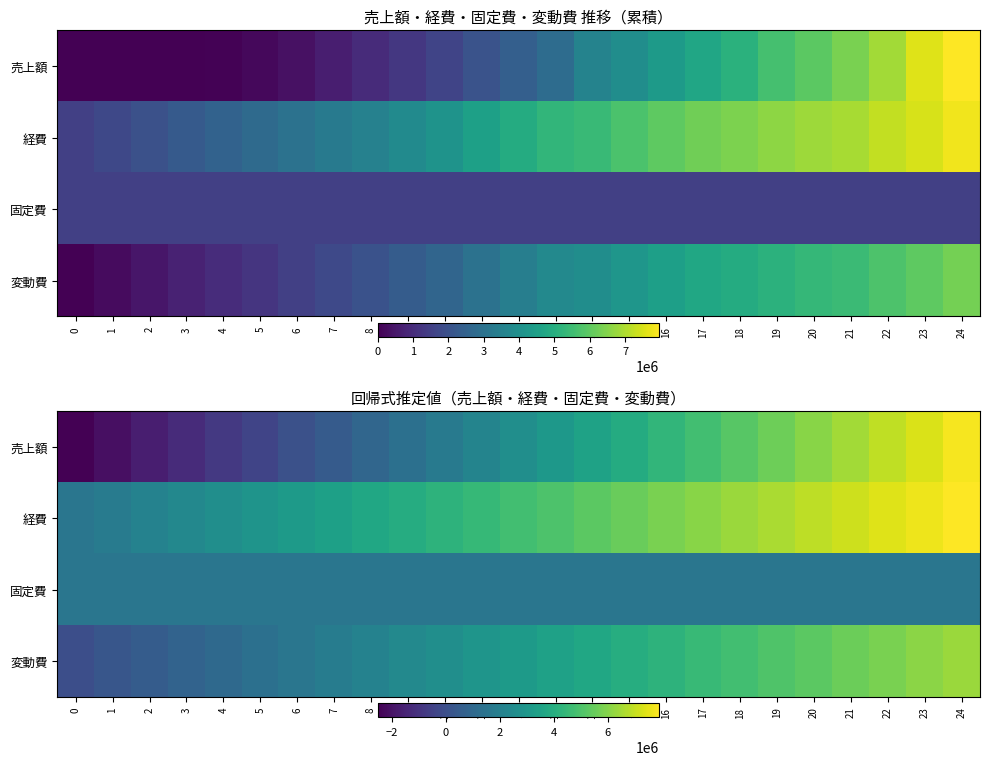

What is the sum of all 固定費 values?

38960833.5